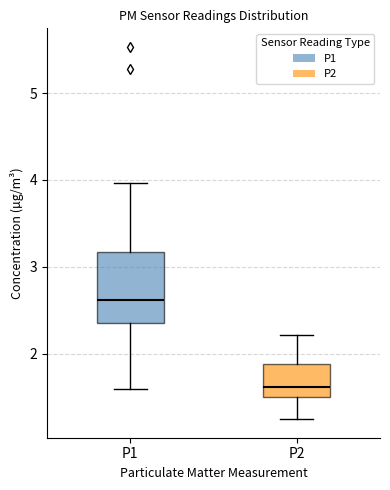

Where is the upper edge of the box for P1 on the y-axis? The values are not printed on the chart, so give them approximately, as read against the axis.

3.2